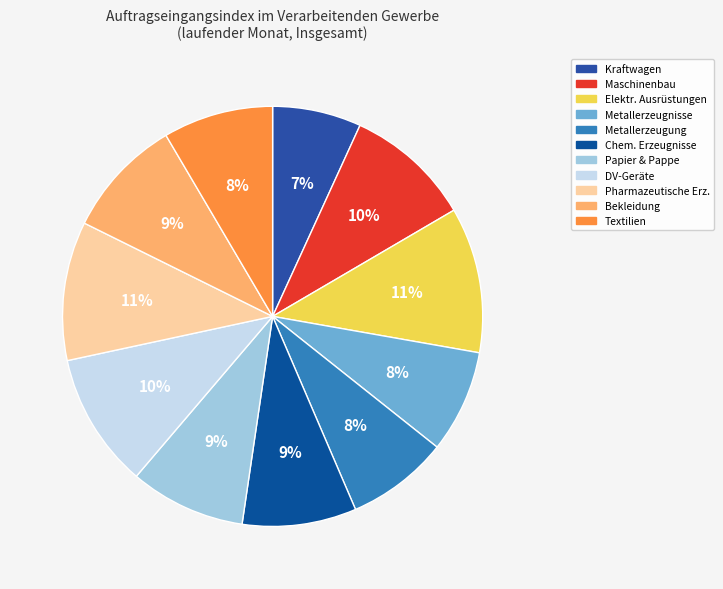

Count the number of slices in the pie.

11